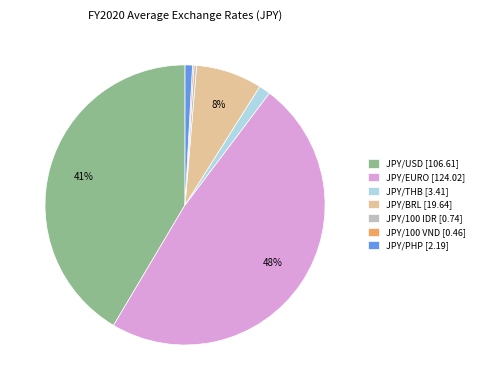

To the nearest percent, what is the average slice percentage?

14%